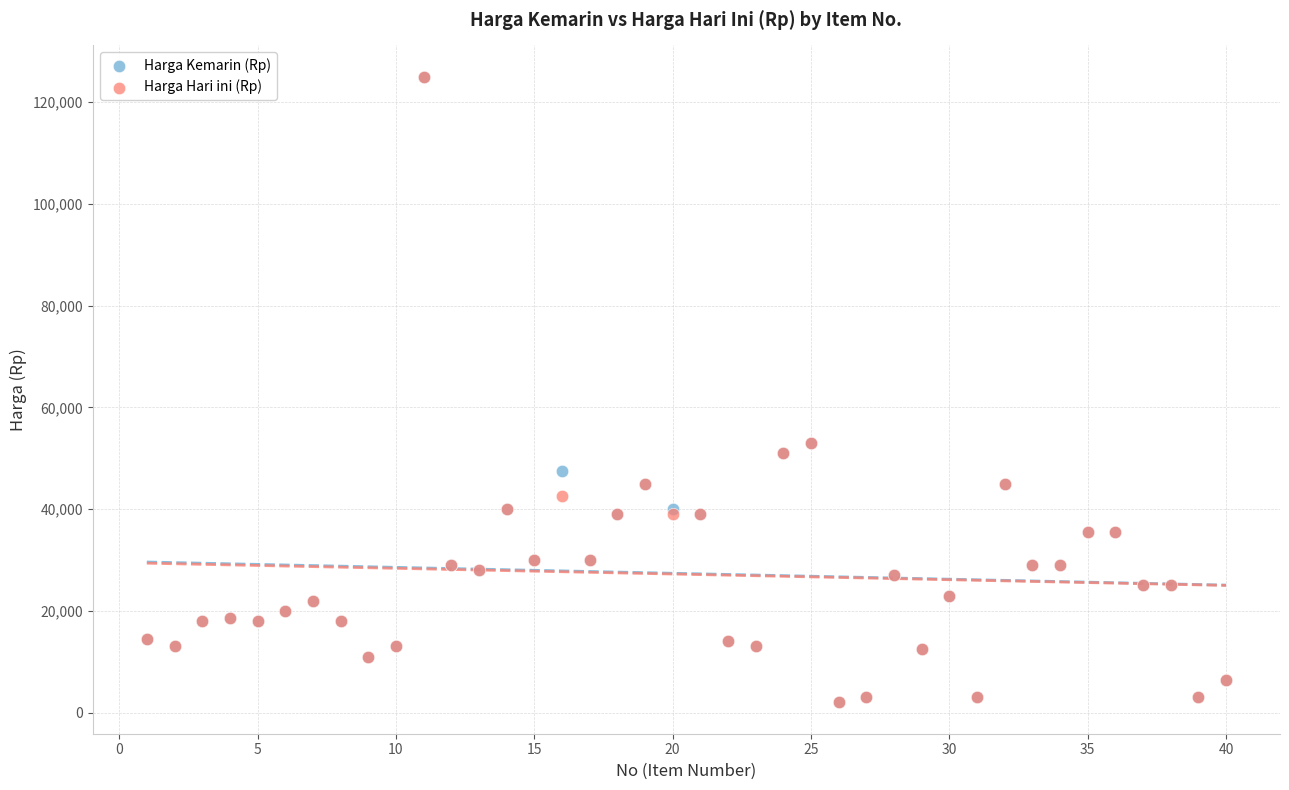

What are all the series names shown in the legend?

Harga Kemarin (Rp), Harga Hari ini (Rp)